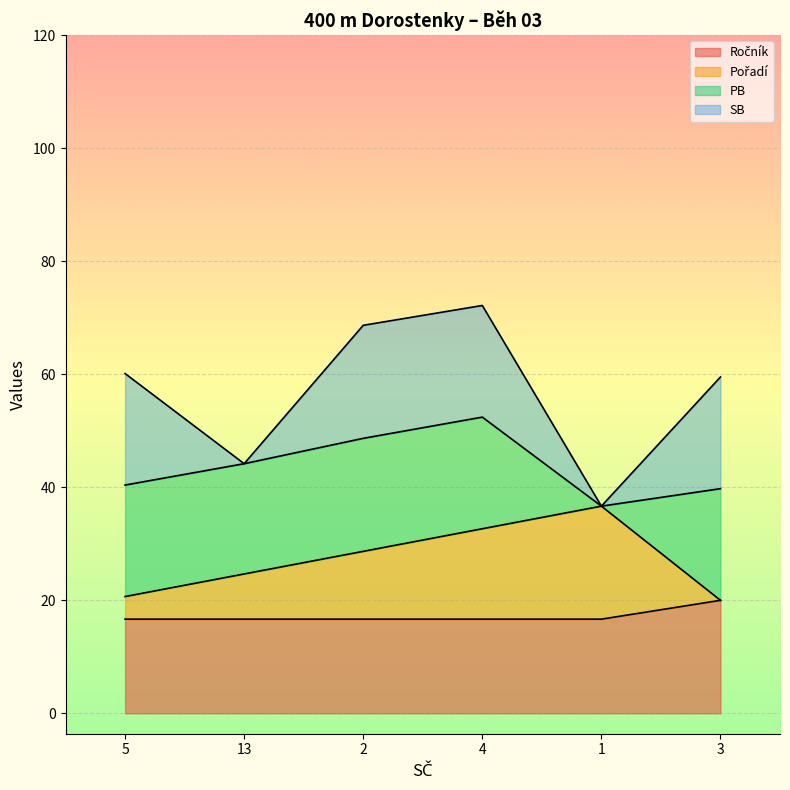

What is the average value of the Pořadí series?

27.2